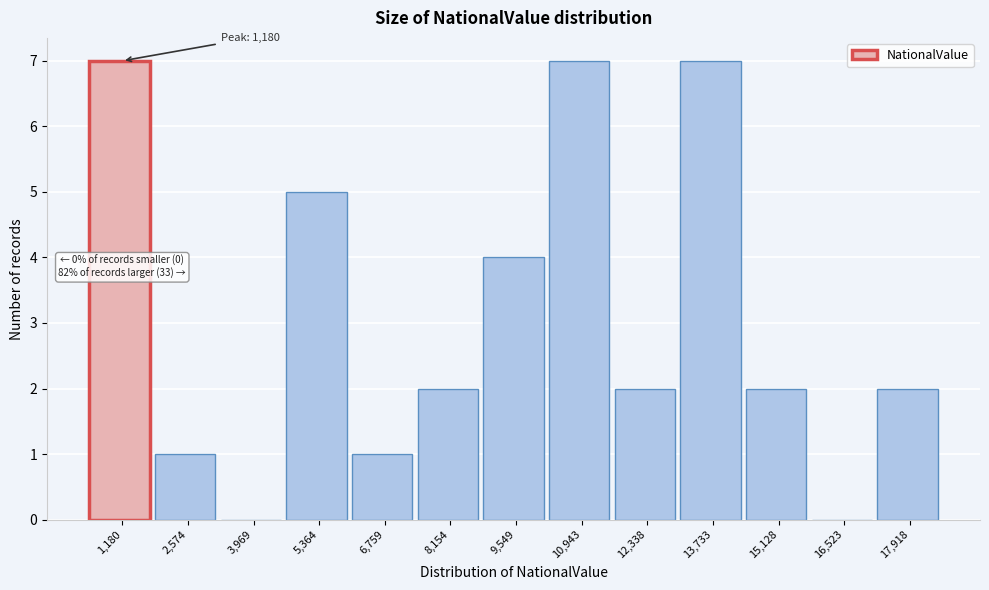

Reading left to right, what are all the values shown in this chart?

1,180=7	2,574=1	3,969=0	5,364=5	6,759=1	8,154=2	9,549=4	10,943=7	12,338=2	13,733=7	15,128=2	16,523=0	17,918=2